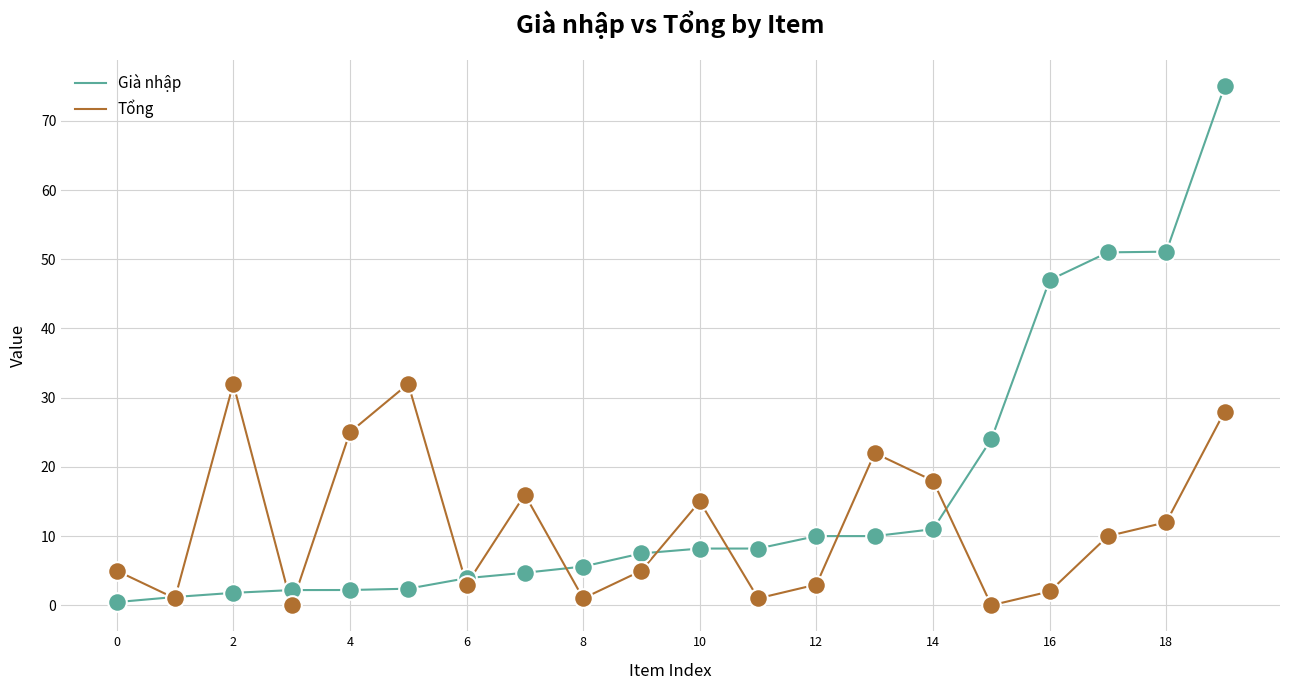

Which series has the widest spread of values?

Già nhập